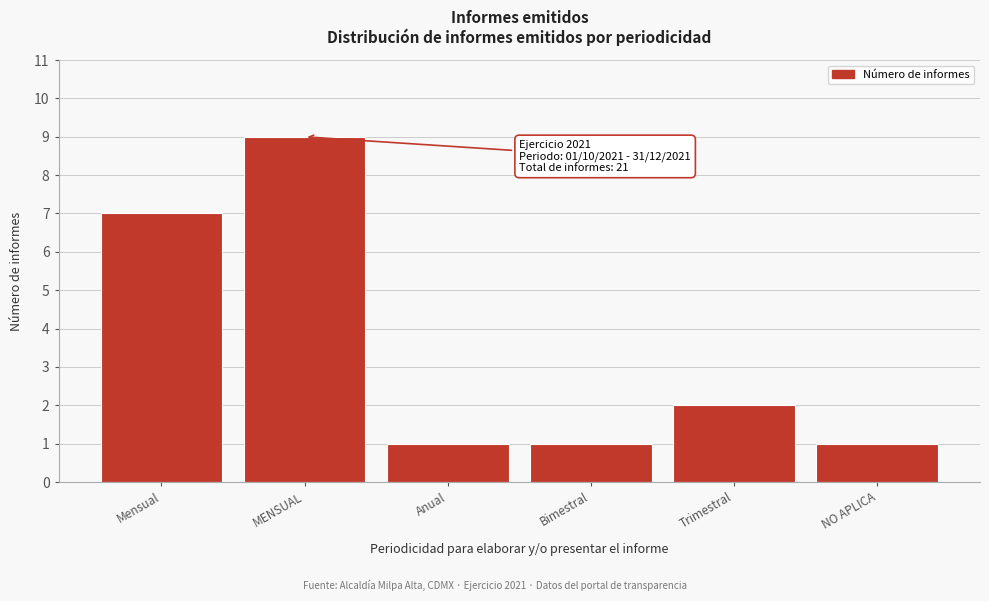

Reading left to right, list all the values displayed in this chart.

7	9	1	1	2	1